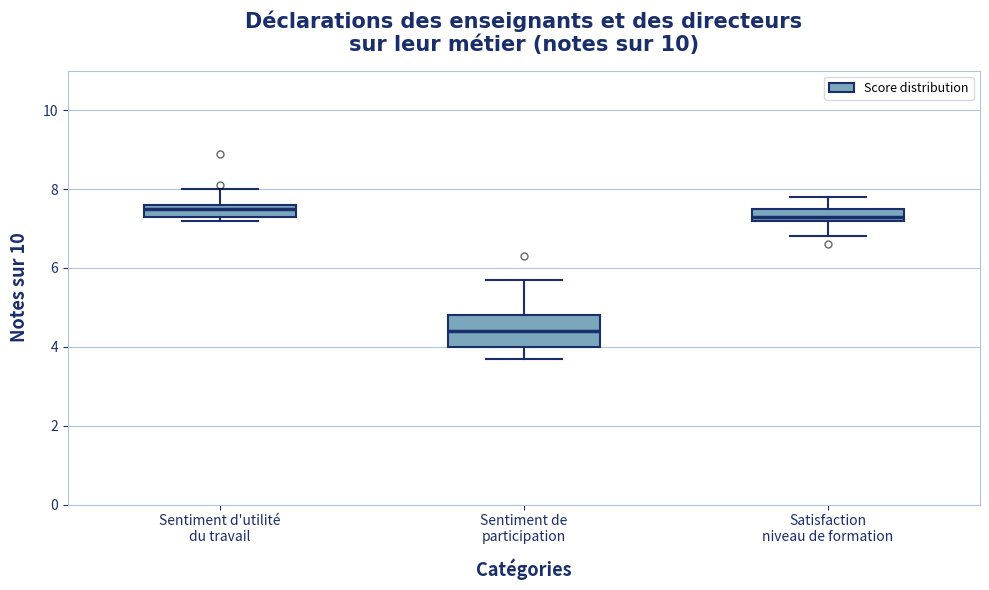

Which box is the tallest, from its lower edge to its upper edge?

Sentiment de participation